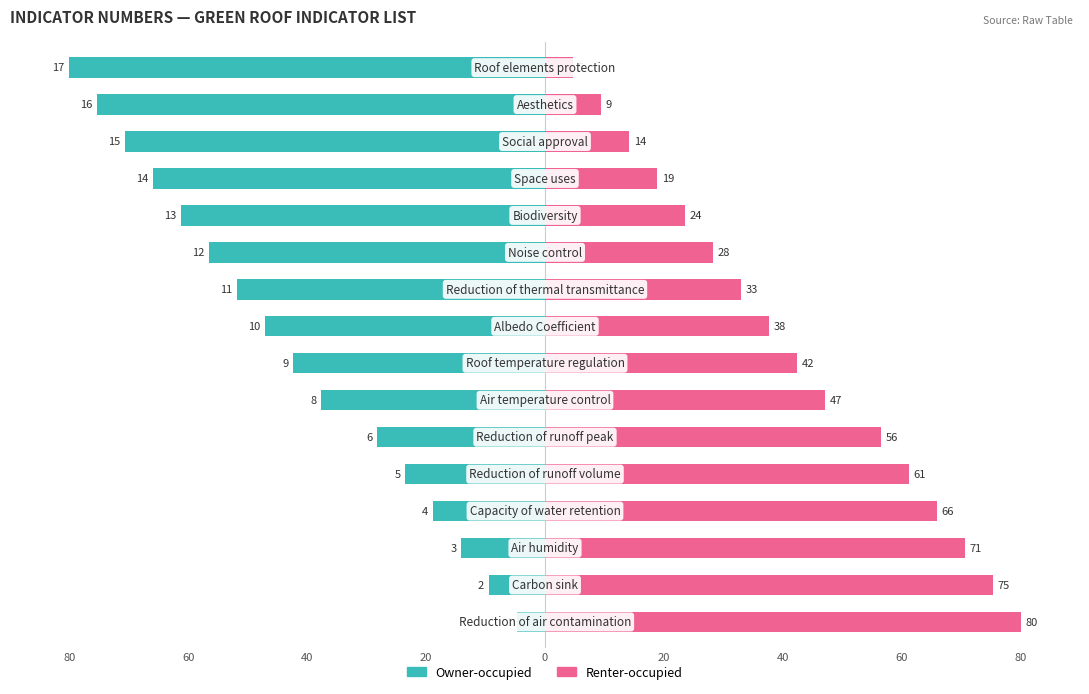

What is the approximate value of Owner-occupied at 40?

-37.6